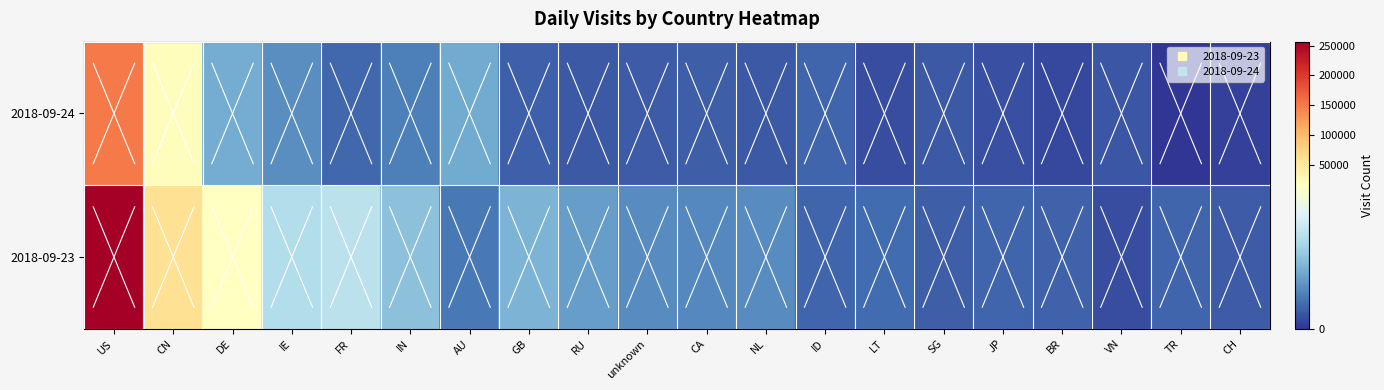

What is the greatest value displayed?

256460